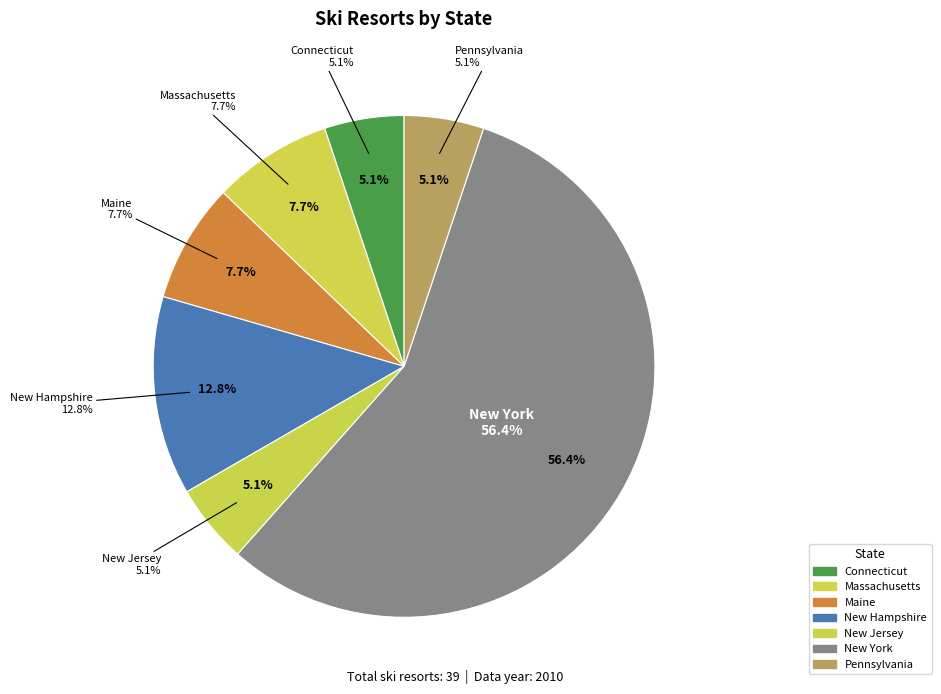

The New Hampshire slice represents 13% of the pie. True or false?

True